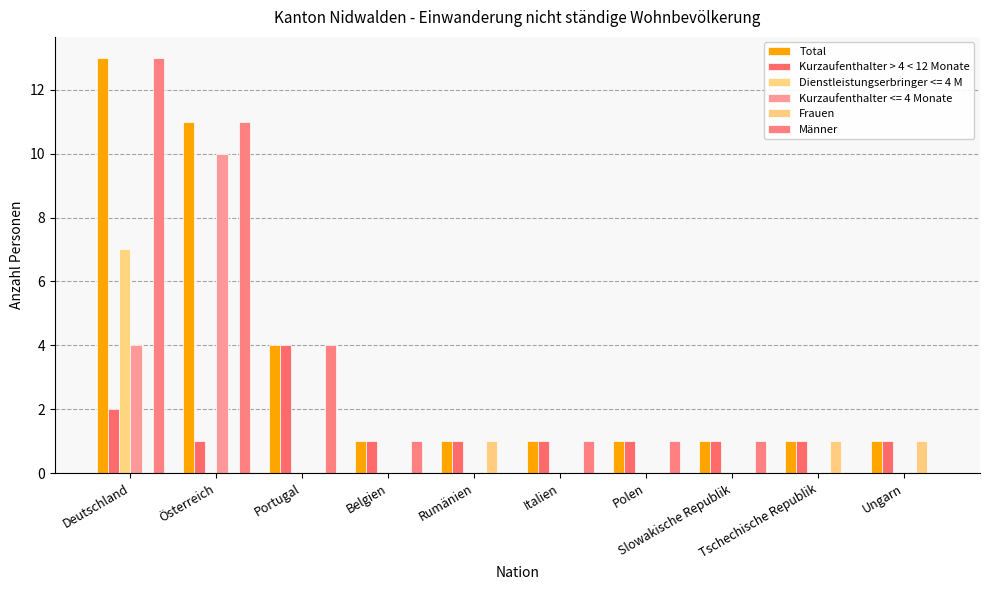

What is the approximate value of Frauen at Rumänien?

1